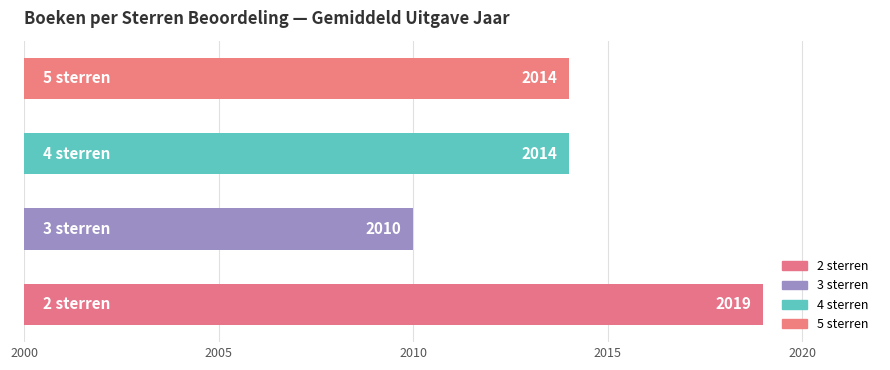

What is the sum of all values?

8057